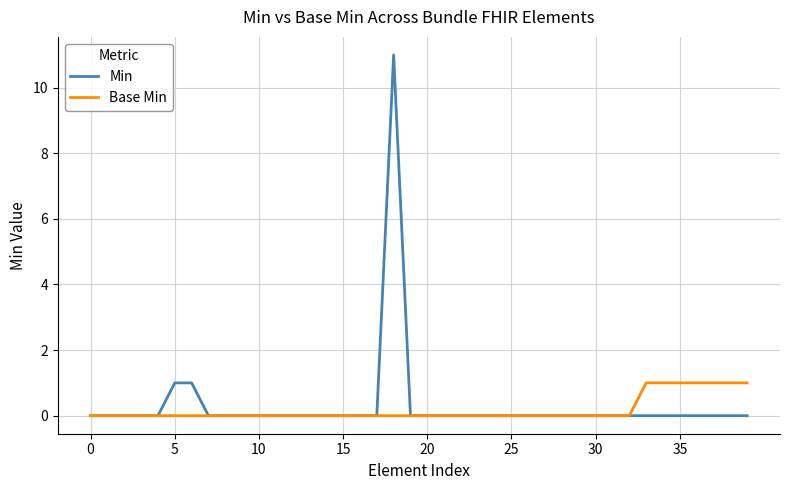

Which series has the largest range (max minus min)?

Min